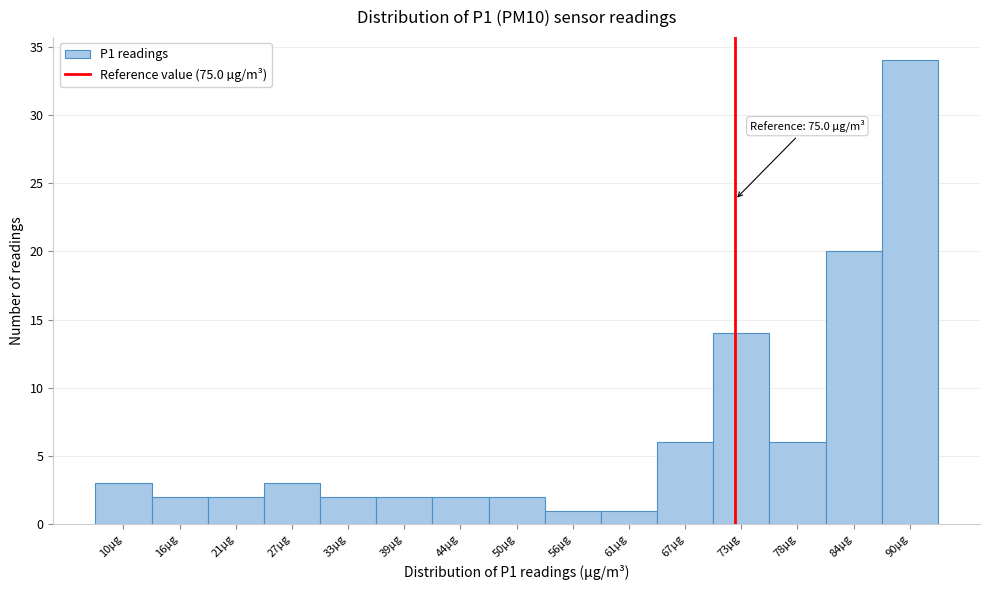

Reading right to left, list all the values displayed in this chart.

34	20	6	14	6	1	1	2	2	2	2	3	2	2	3